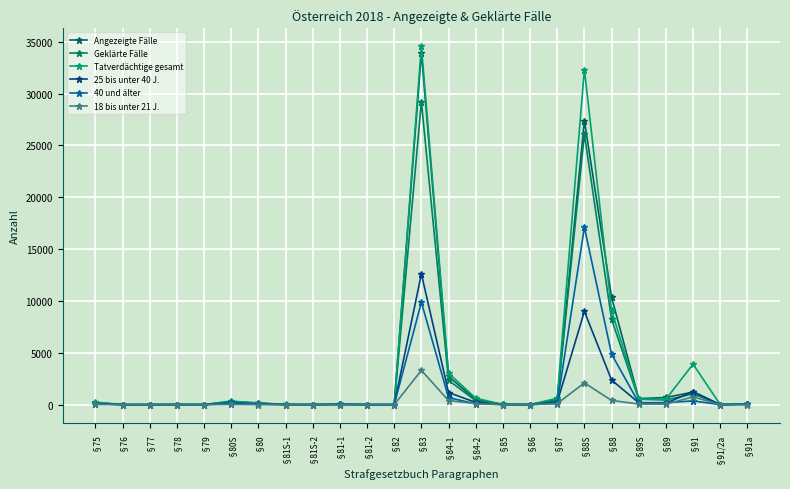

True or false: Tatverdächtige gesamt has a value of 992 at §91.

False